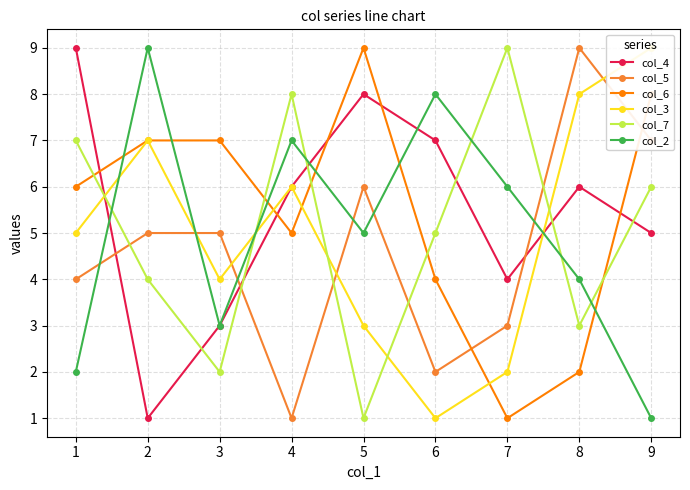

What is the total value across all series at 6?

27